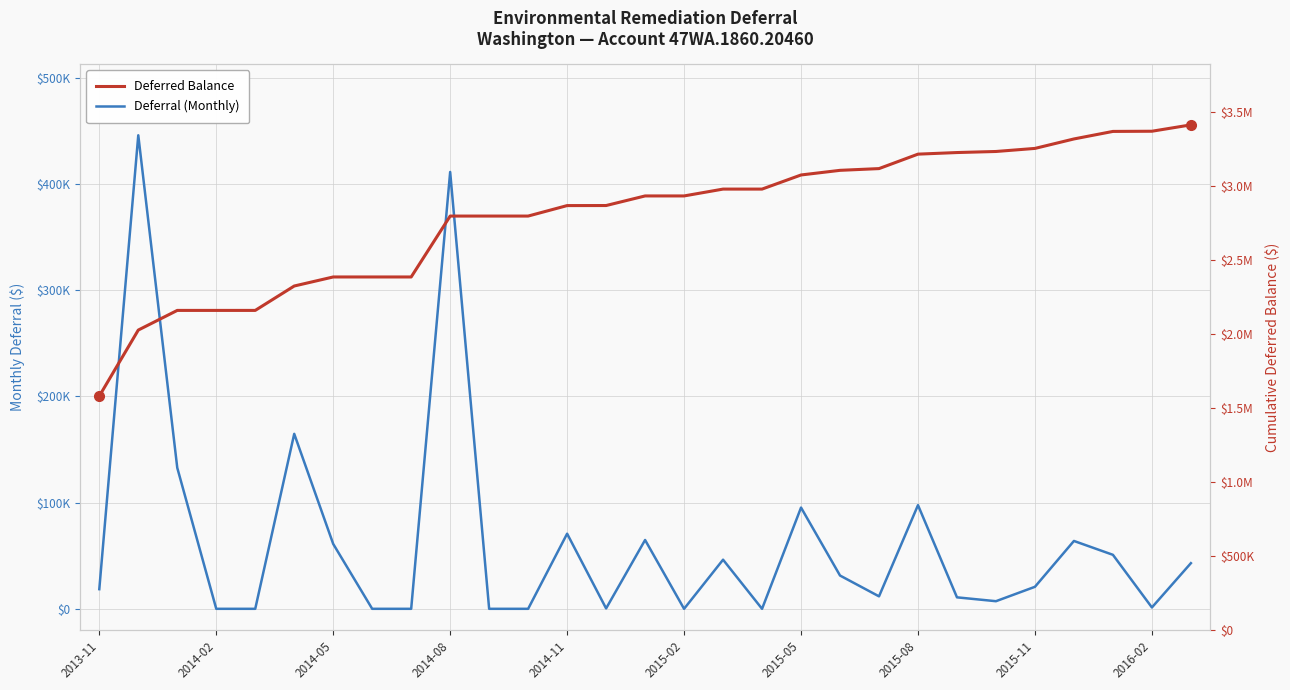

Is the value of Deferred Balance at 2014-05 greater than the value of Deferral (Monthly) at 2015-02?

Yes